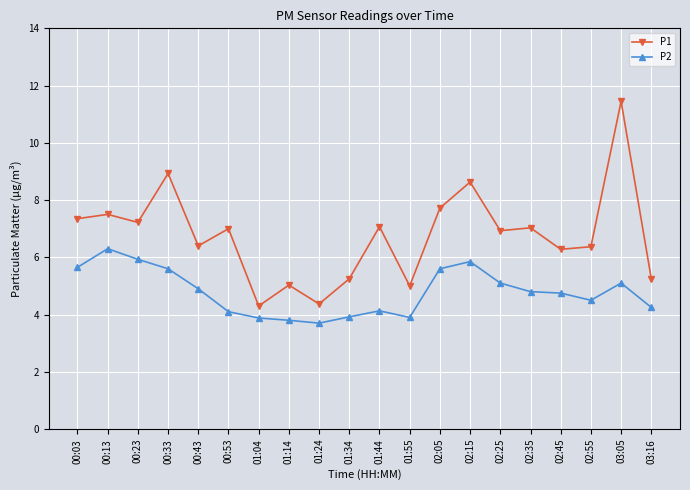

Which series has the largest range (max minus min)?

P1